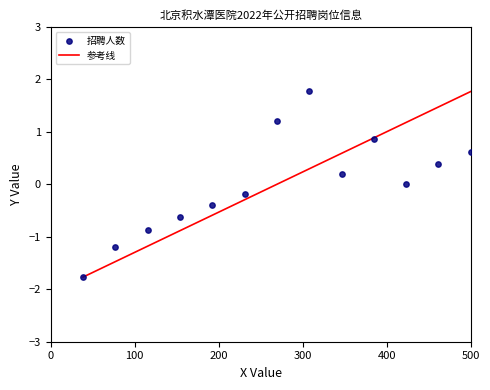

What is the range of Y values (max minus min)?

3.5